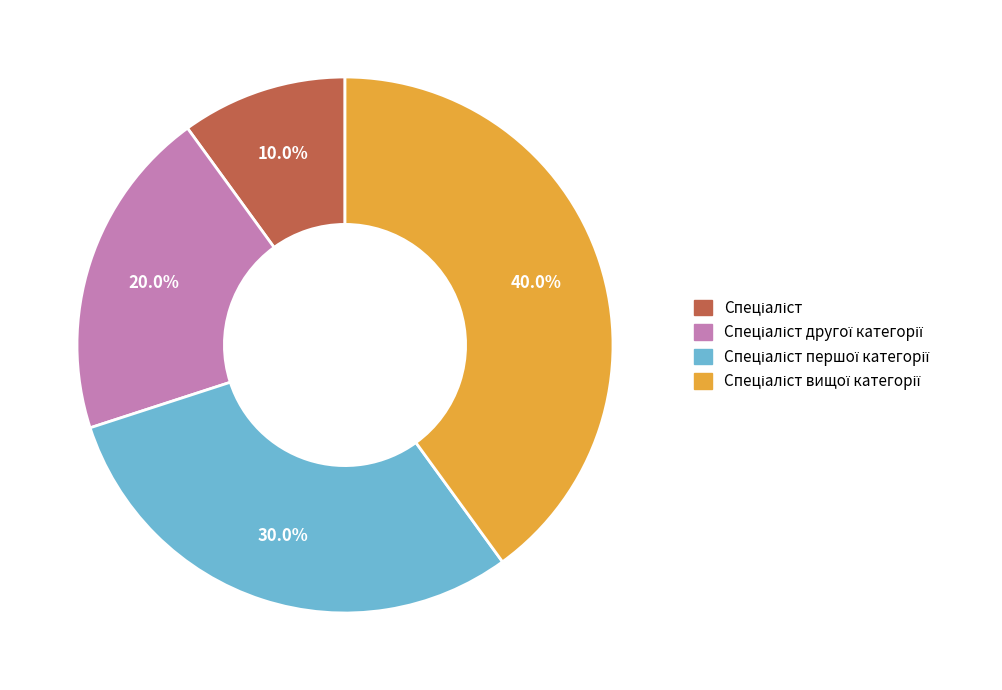

Is there any slice that represents more than half of the pie?

No